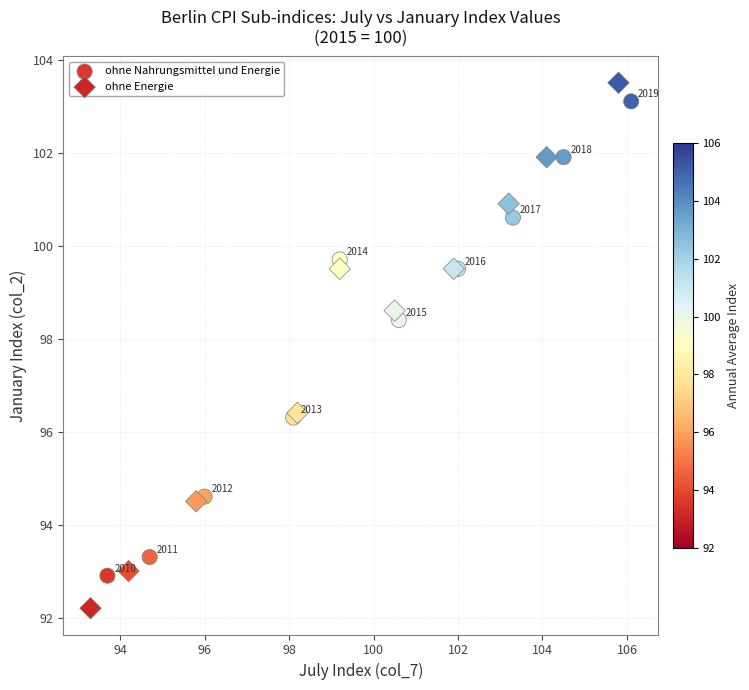

Which series contains the highest Y value?

ohne Energie